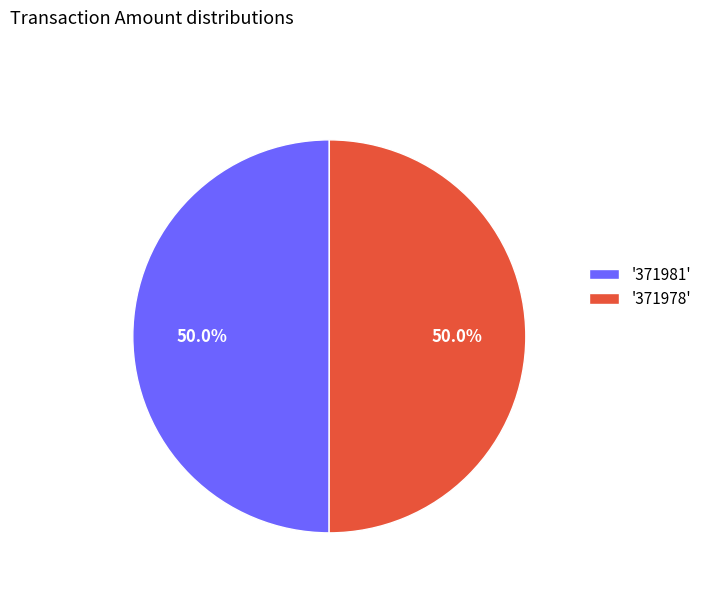

What is the ratio of the value at '371978' to the value at '371981'?

1.0